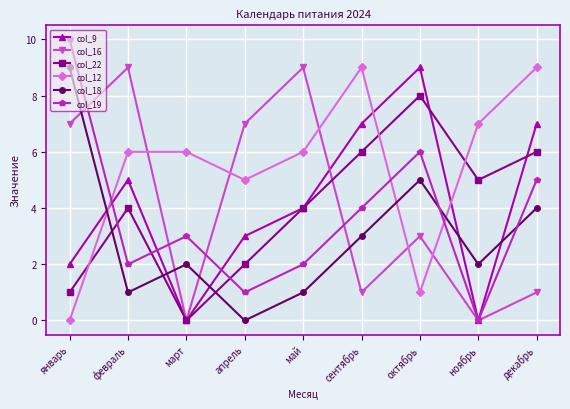

The value of col_22 at февраль is 6. True or false?

False